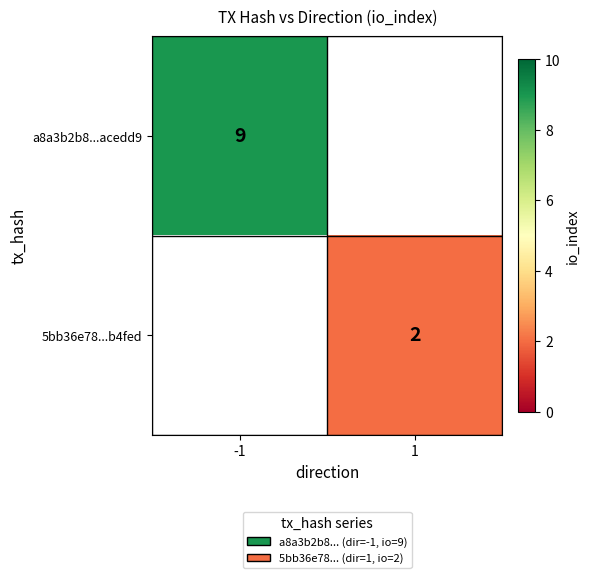

True or false: a8a3b2b8...acedd9 has a value of 9 at -1.

True